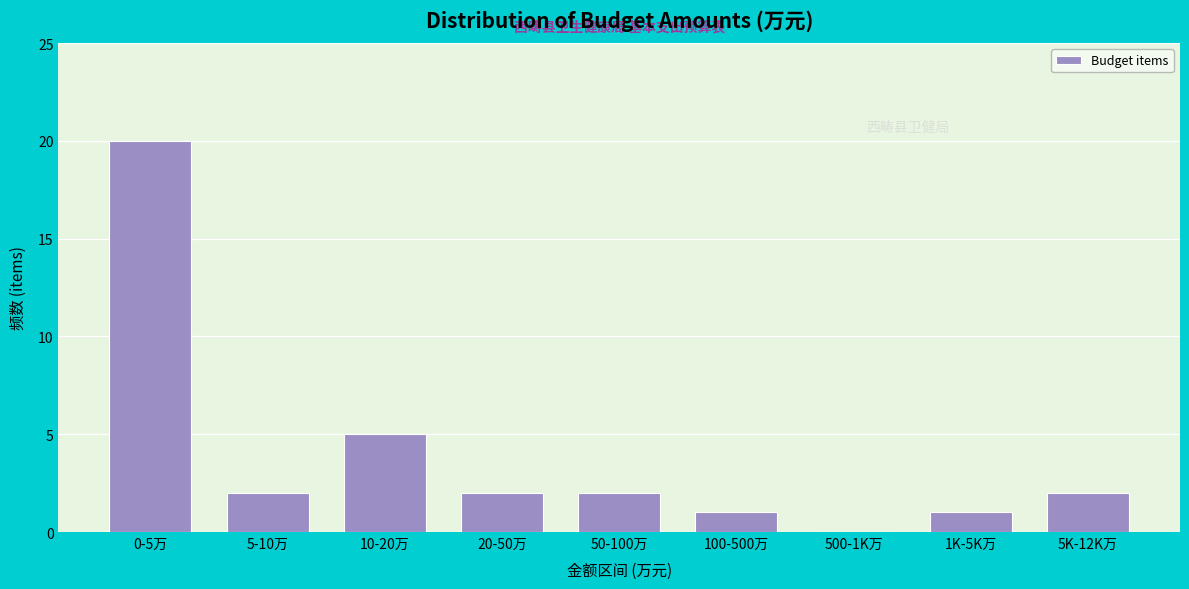

Reading right to left, what are all the values shown in this chart?

5K-12K万=2	1K-5K万=1	500-1K万=0	100-500万=1	50-100万=2	20-50万=2	10-20万=5	5-10万=2	0-5万=20